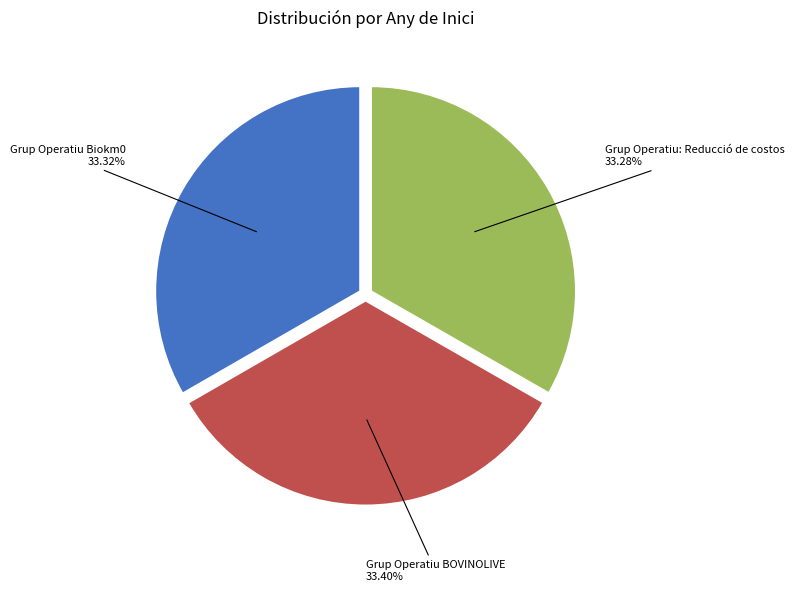

Is there any slice that represents more than half of the pie?

No